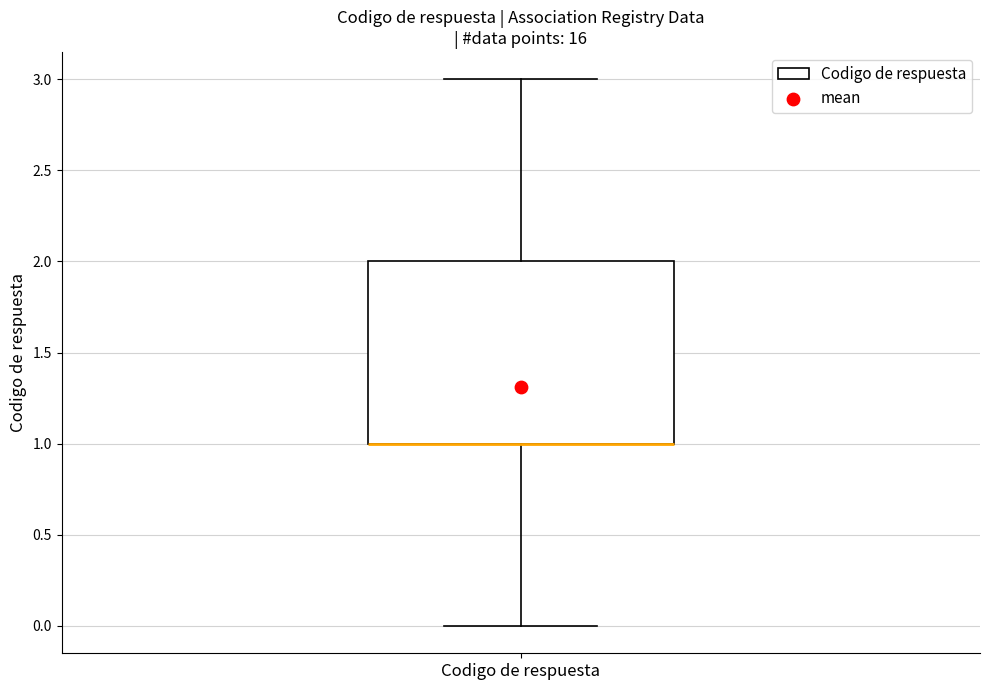

Read this box plot against the y-axis: the position of the median line, the range covered by the box, and the ends of both whiskers. The values are not printed on the chart, so give them approximately, as read against the axis.

median 1 (drawn on the box's lower edge), box 1 to 2, whiskers 0 to 3